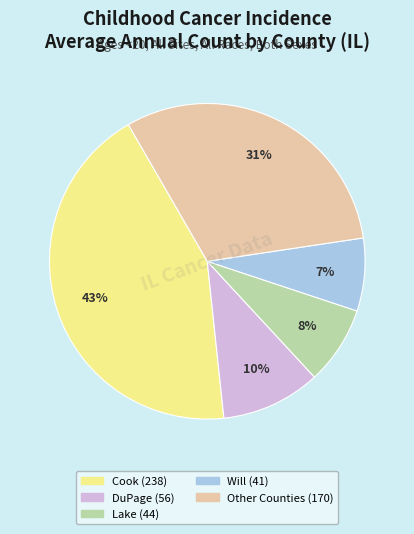

Is there any slice that represents more than half of the pie?

No